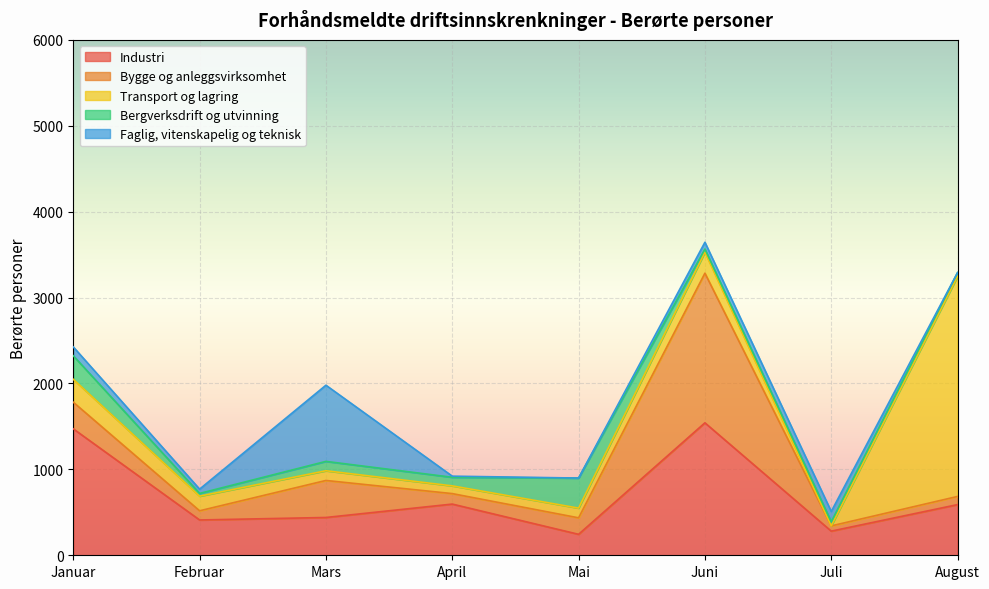

How many times do Faglig, vitenskapelig og teknisk and Bergverksdrift og utvinning cross each other?

4